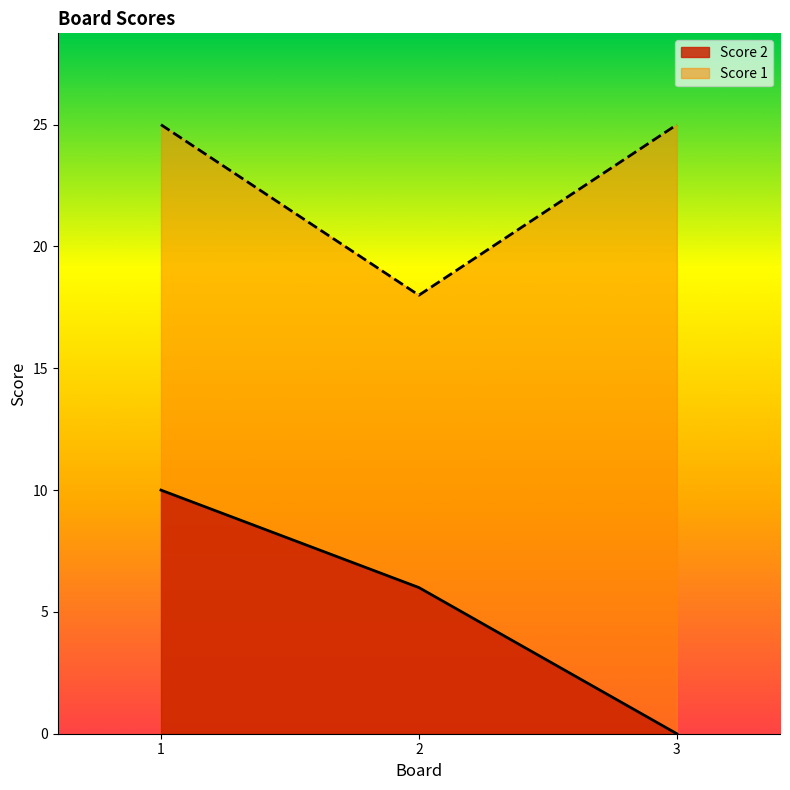

Reading left to right, transcribe all the data shown in this chart.

Score 2: 1=10	2=6	3=0
Score 1: 1=25	2=18	3=25